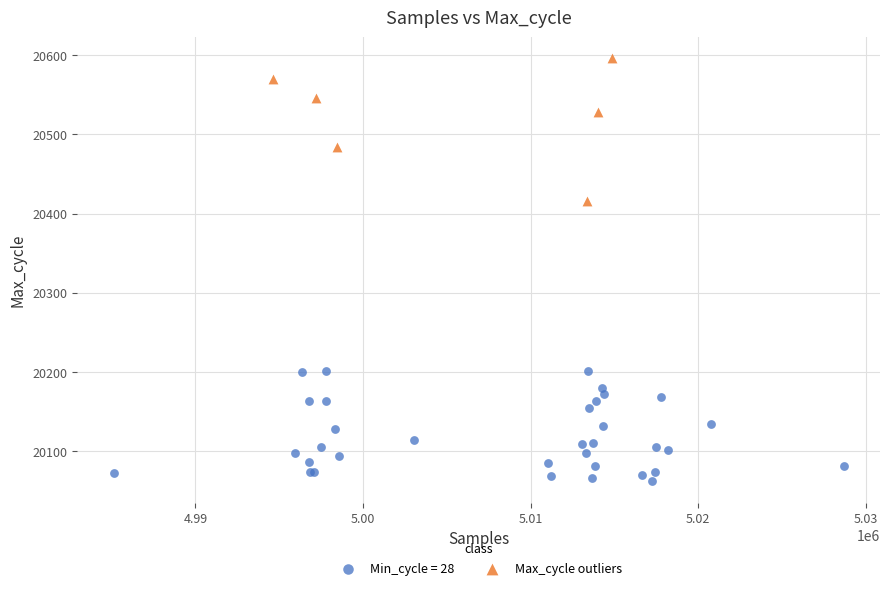

Which series contains the lowest Y value?

Min_cycle = 28